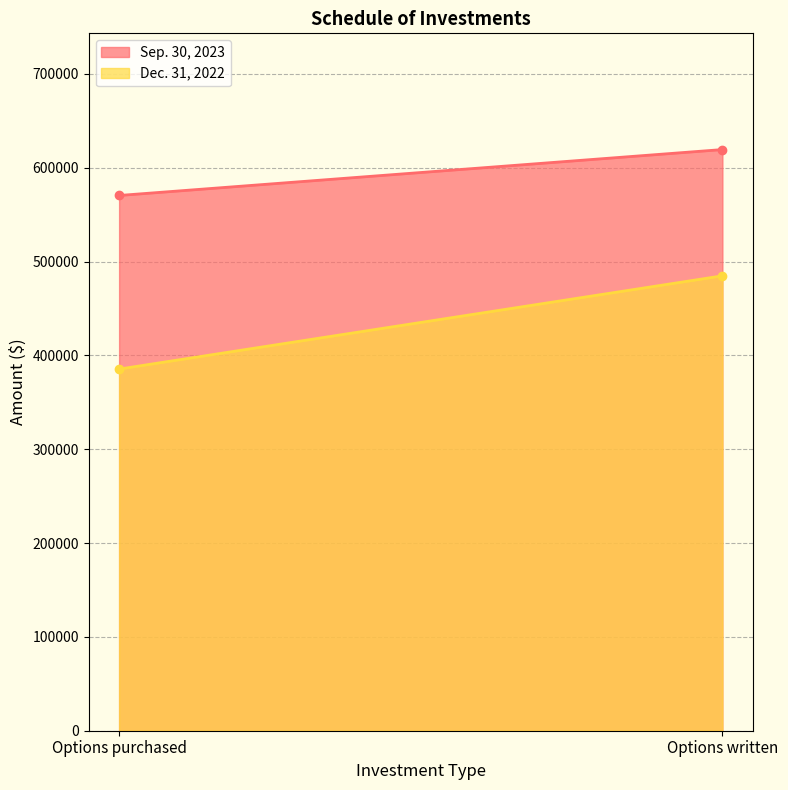

How many lines are shown in the chart?

2